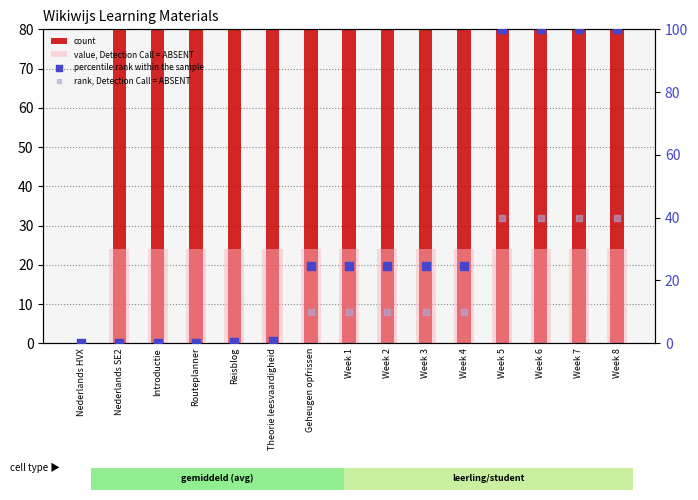

Which series has the largest Y range (max minus min)?

percentile rank within the sample